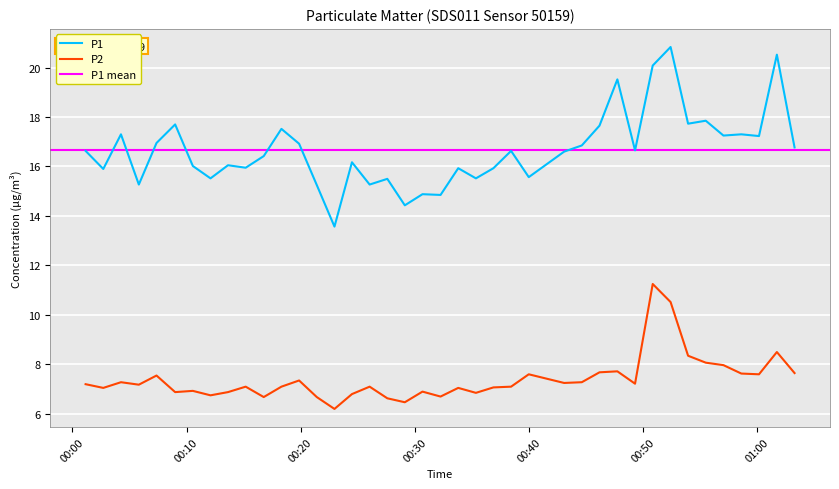

In P2, how many points are higher than both neighbors (excluding endpoints)?

12